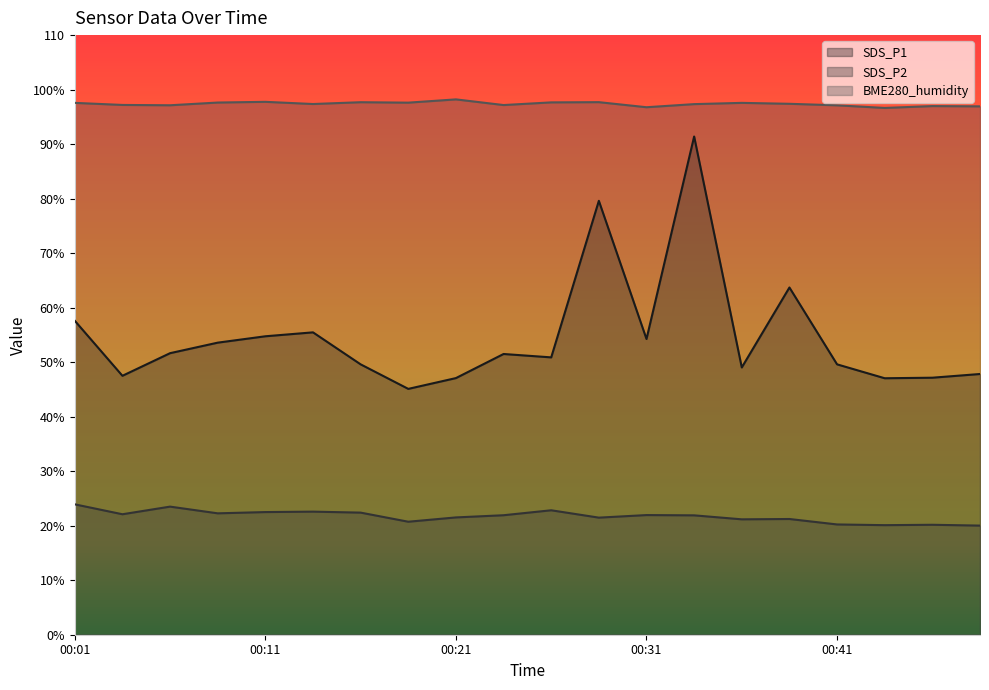

What is the minimum value shown in the chart?

20.0